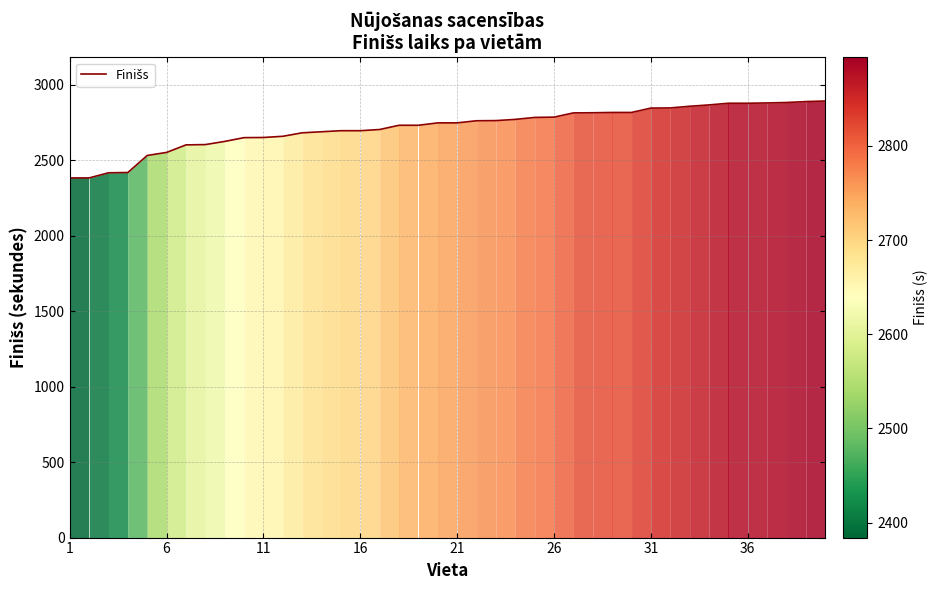

Does the chart display data point markers on the line(s)?

No